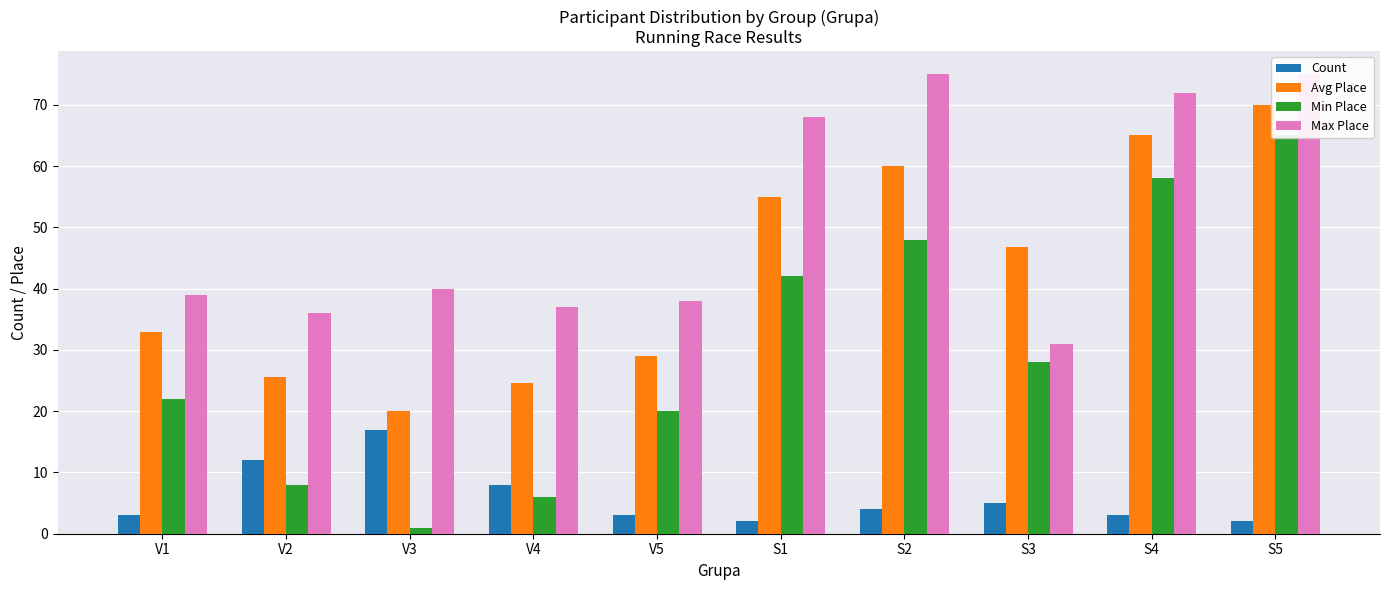

At which label is Count closest to 9?

V4